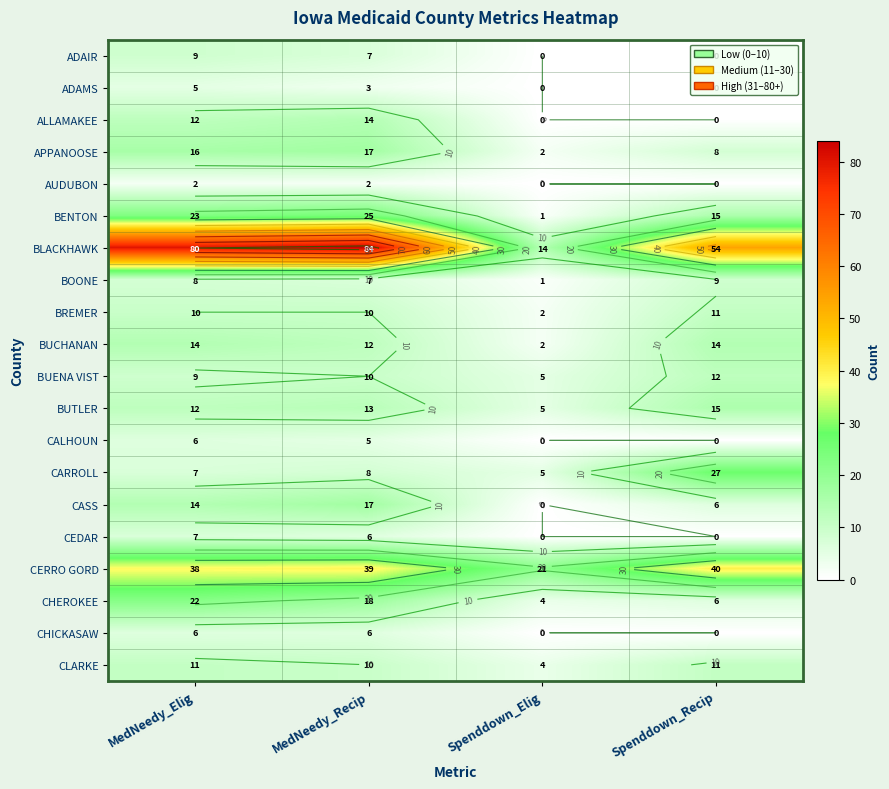

At how many categories does at least one series exceed 17?

4